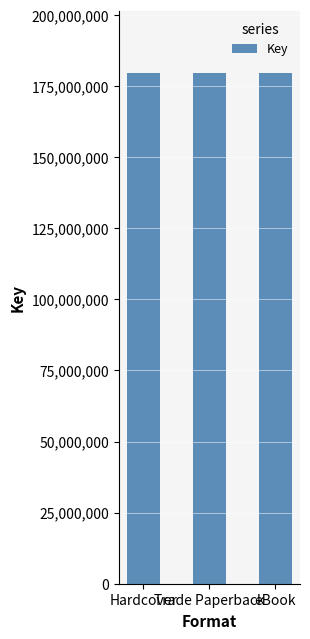

The value of Trade Paperback at Code Red is 313422654. True or false?

False